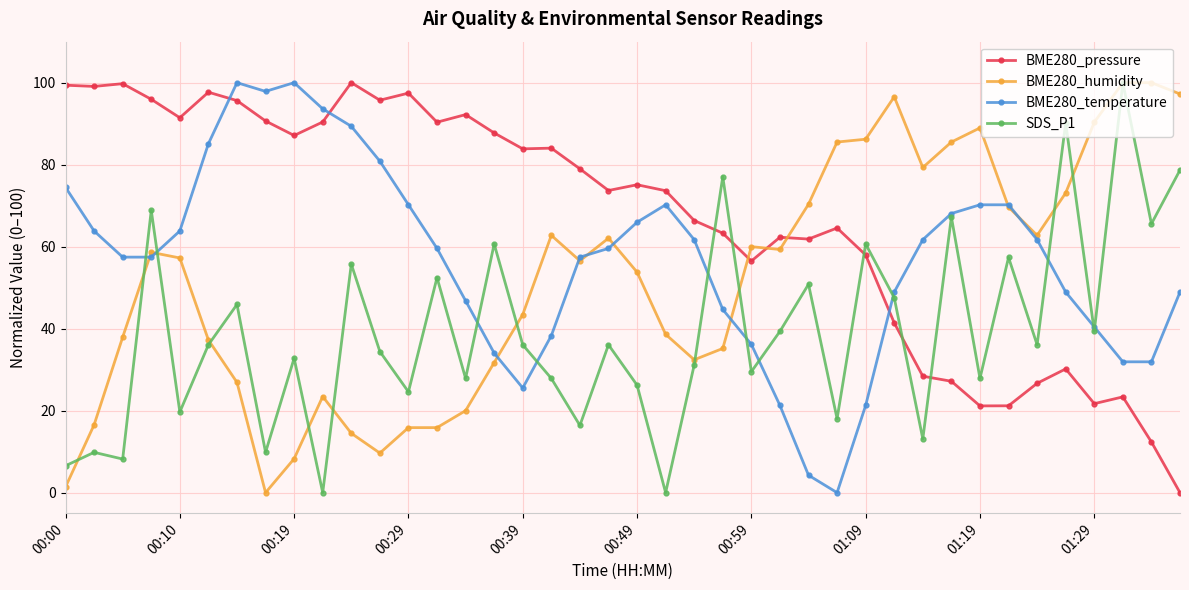

How many times do BME280_temperature and BME280_pressure cross each other?

3